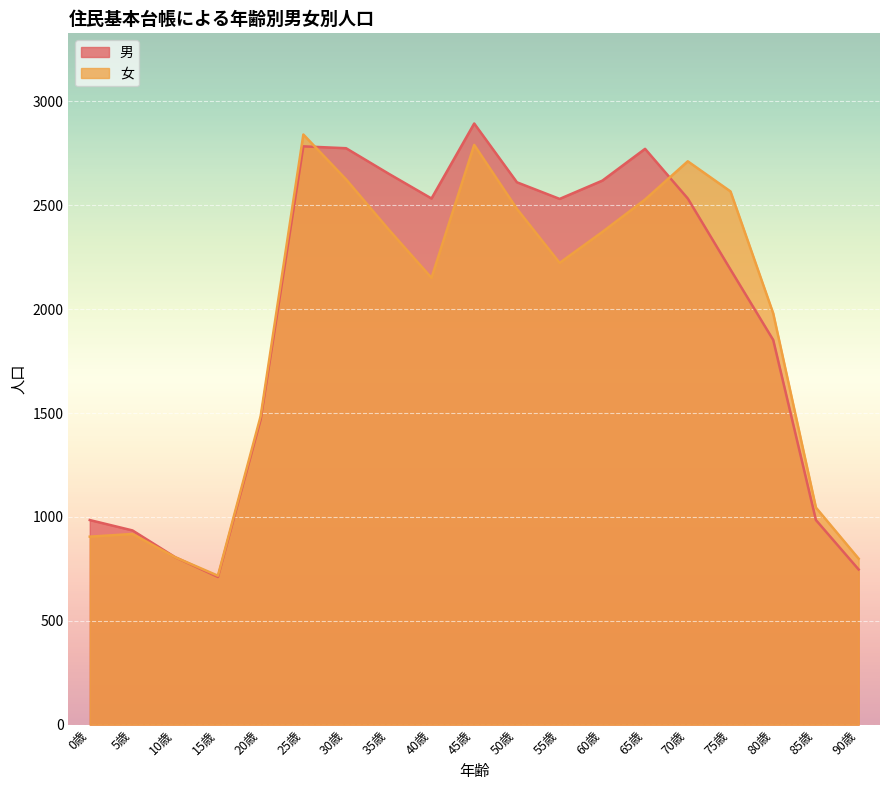

At which category is the sum across all series the highest?

45歳